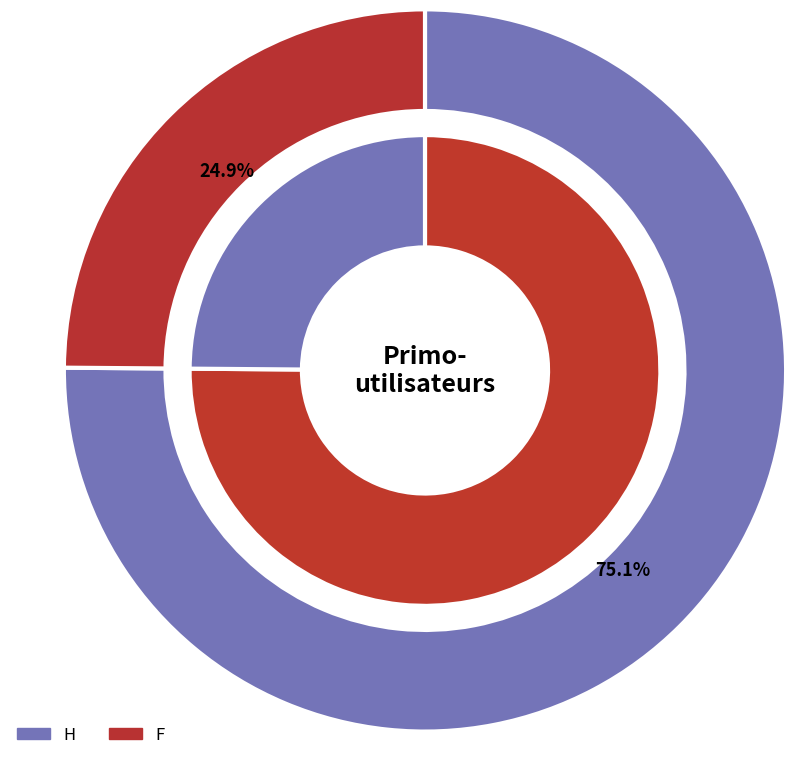

What percentage is the F slice, to the nearest percent?

25%